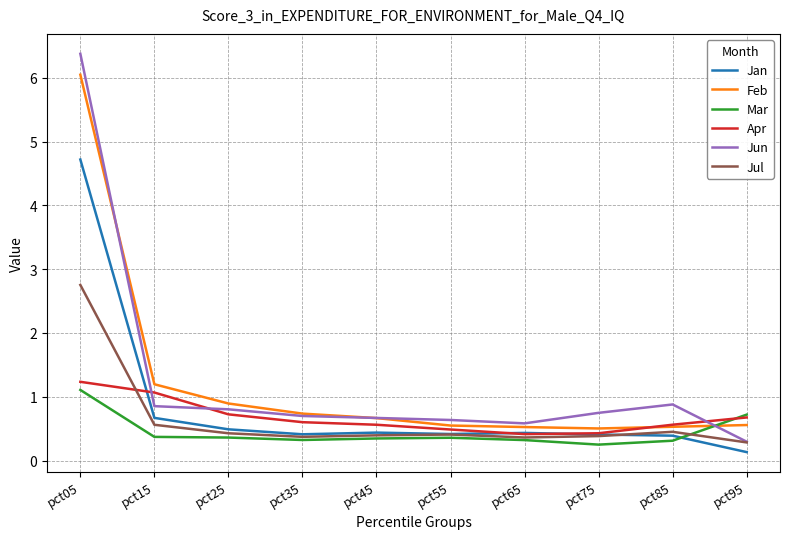

What are all the series names shown in the legend?

Jan, Feb, Mar, Apr, Jun, Jul